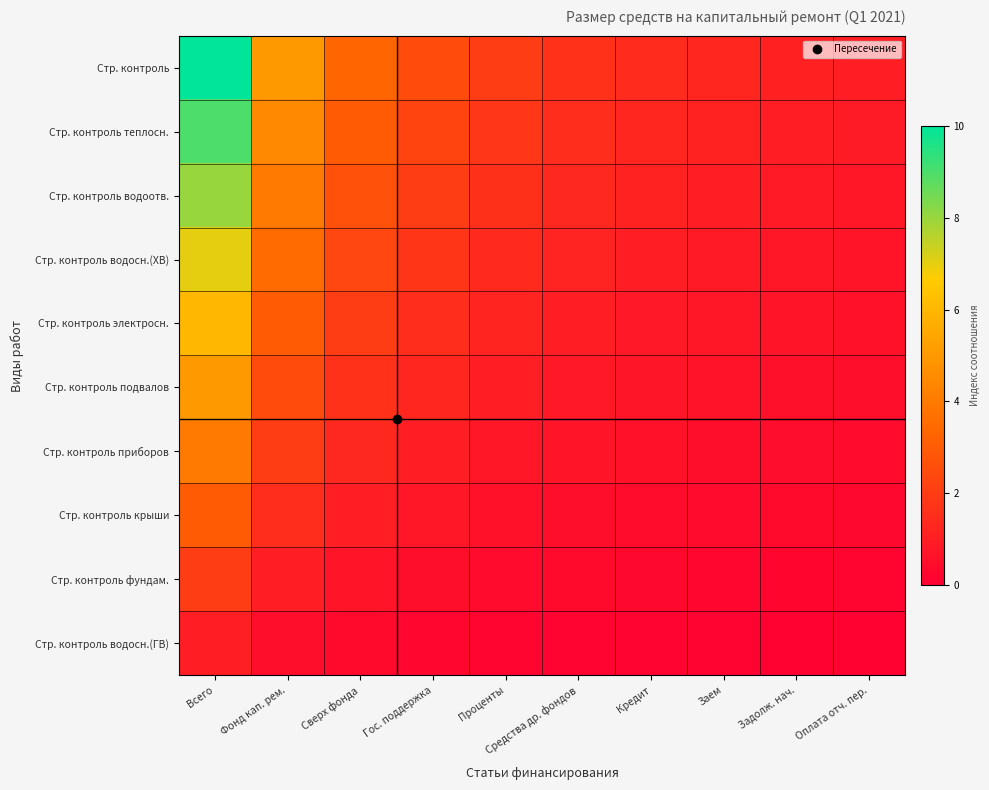

List the series in order of their peak value, lowest first.

Стр. контроль водосн.(ГВ), Стр. контроль фундам., Стр. контроль крыши, Стр. контроль приборов, Стр. контроль подвалов, Стр. контроль электросн., Стр. контроль водосн.(ХВ), Стр. контроль водоотв., Стр. контроль теплосн., Стр. контроль